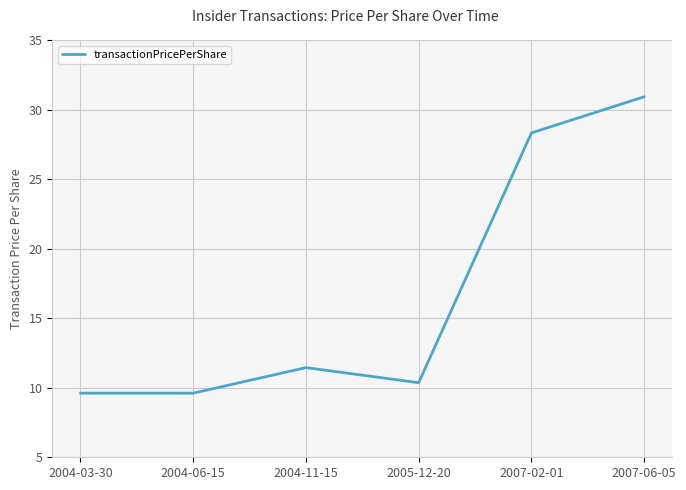

What position from the right is 2004-06-15?

5